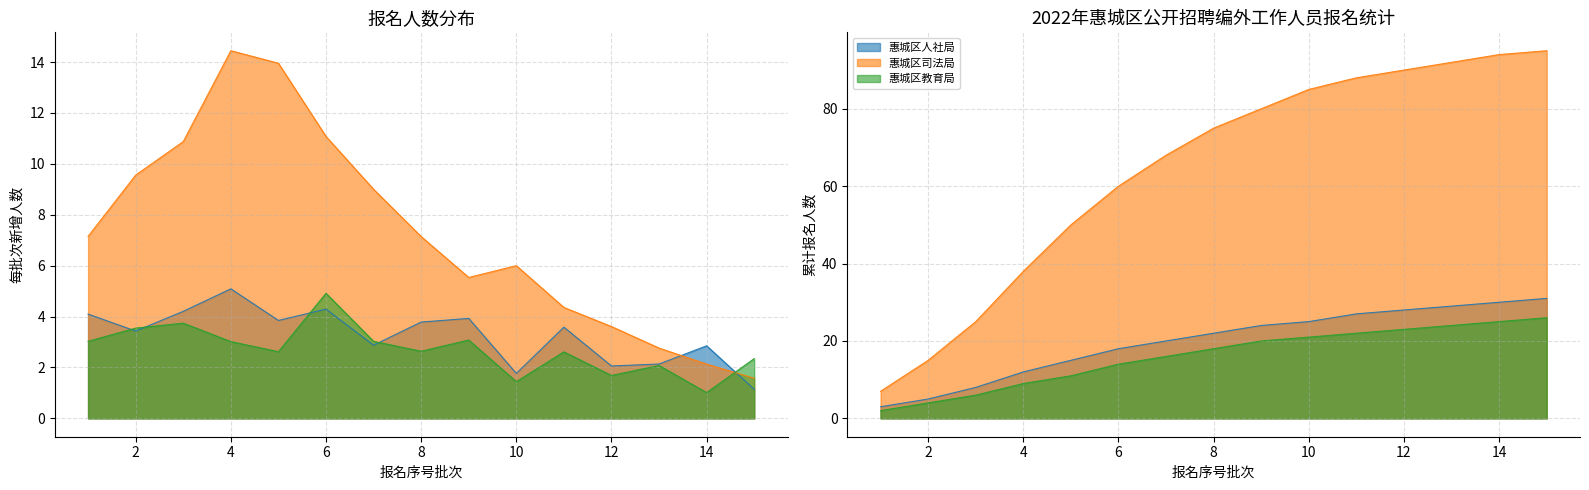

Which category has the lowest value in the 惠城区司法局 series?

1